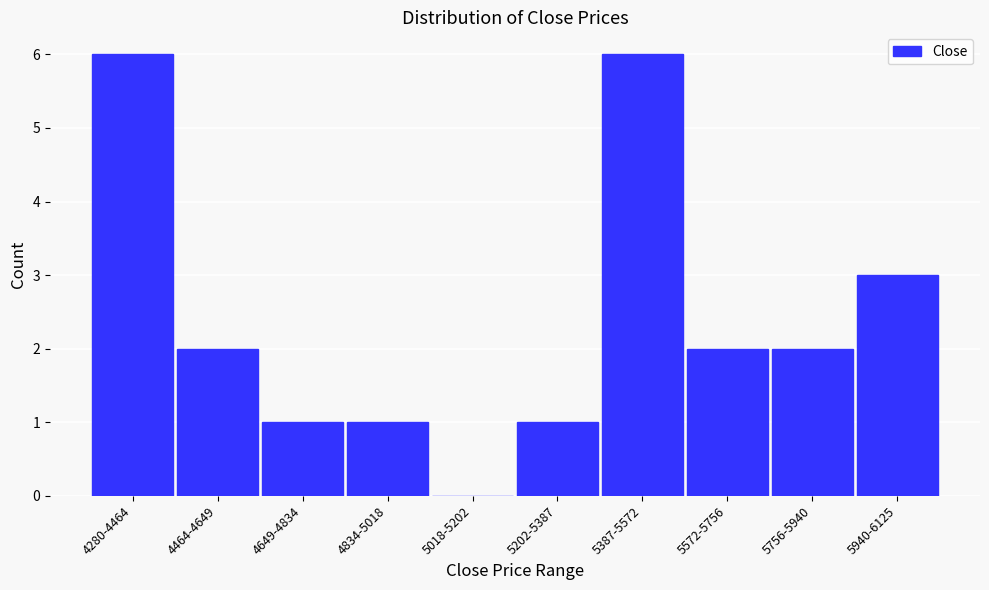

Reading left to right, transcribe all the data shown in this chart.

4280-4464=6	4464-4649=2	4649-4834=1	4834-5018=1	5018-5202=0	5202-5387=1	5387-5572=6	5572-5756=2	5756-5940=2	5940-6125=3